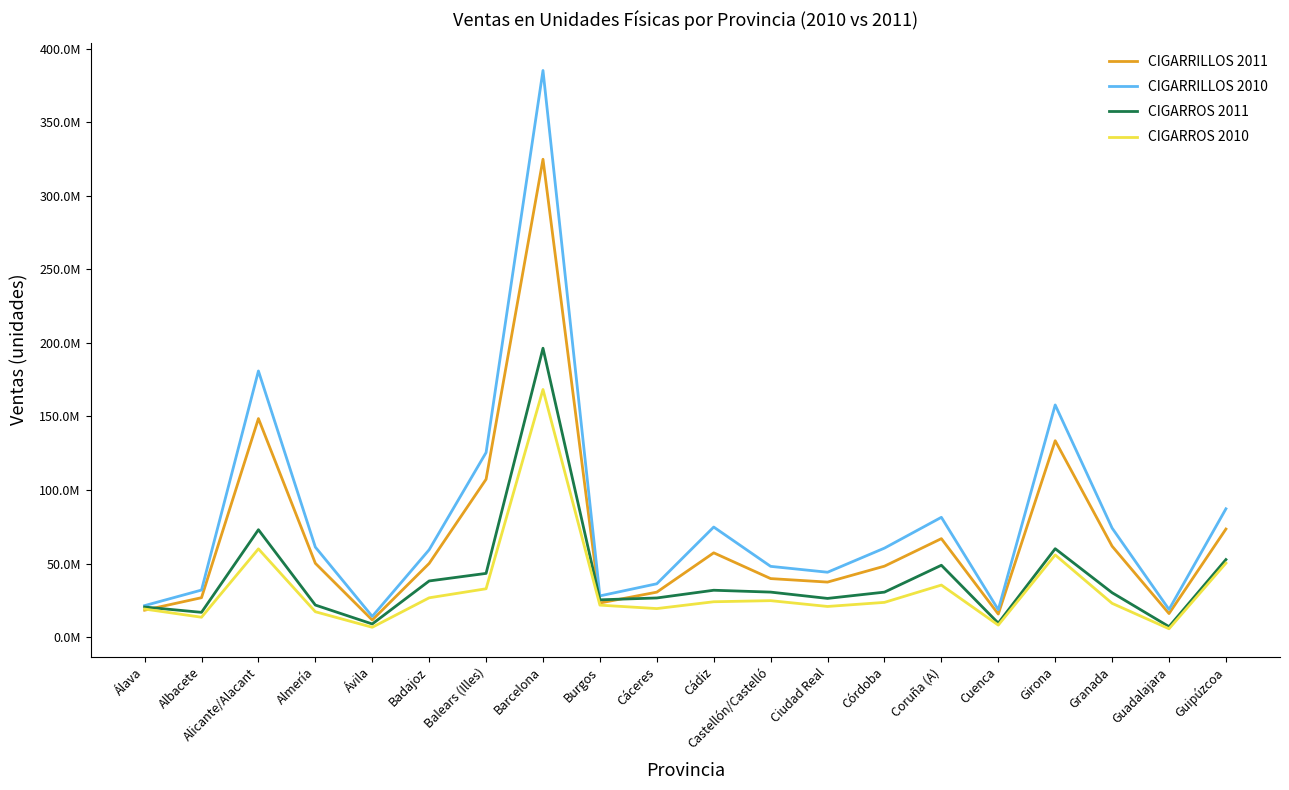

How many intersections are there between CIGARRILLOS 2011 and CIGARROS 2010?

1